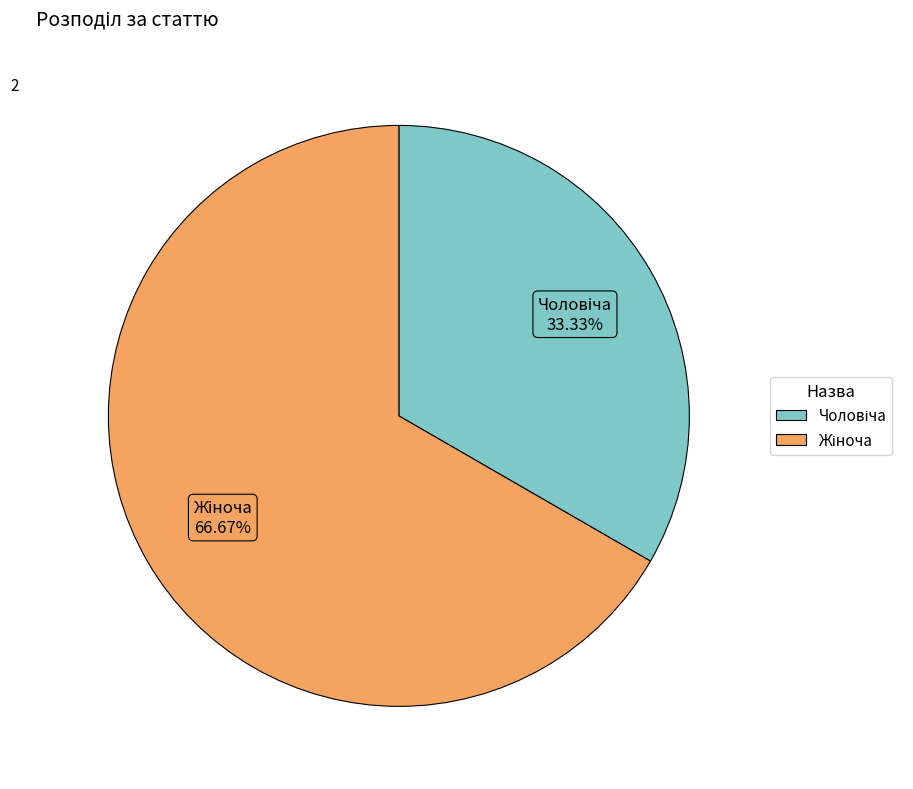

Does any single category account for the majority?

Yes